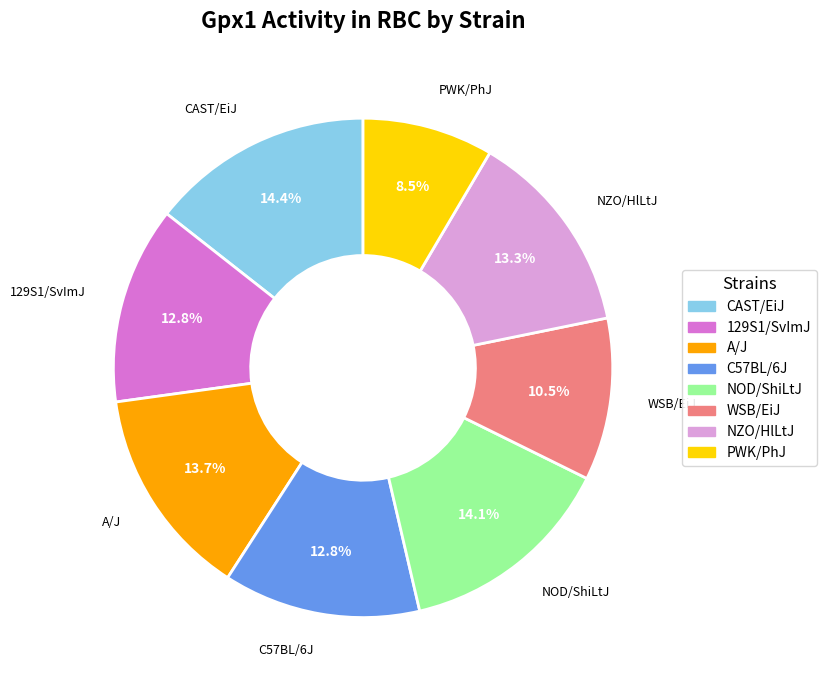

What percentage do CAST/EiJ and WSB/EiJ together represent?

24.9%